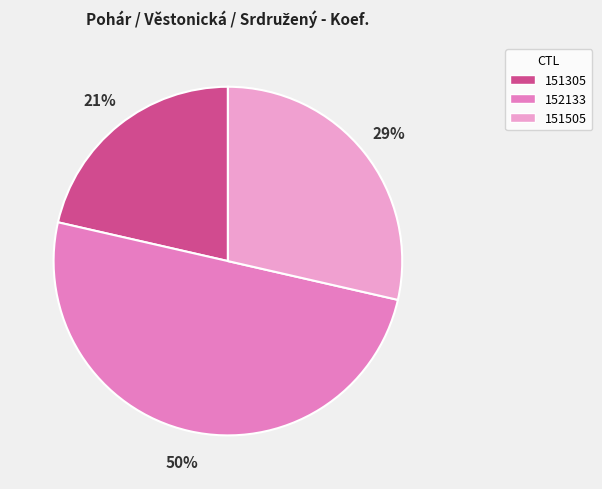

Which category has the smallest portion of the pie?

151305